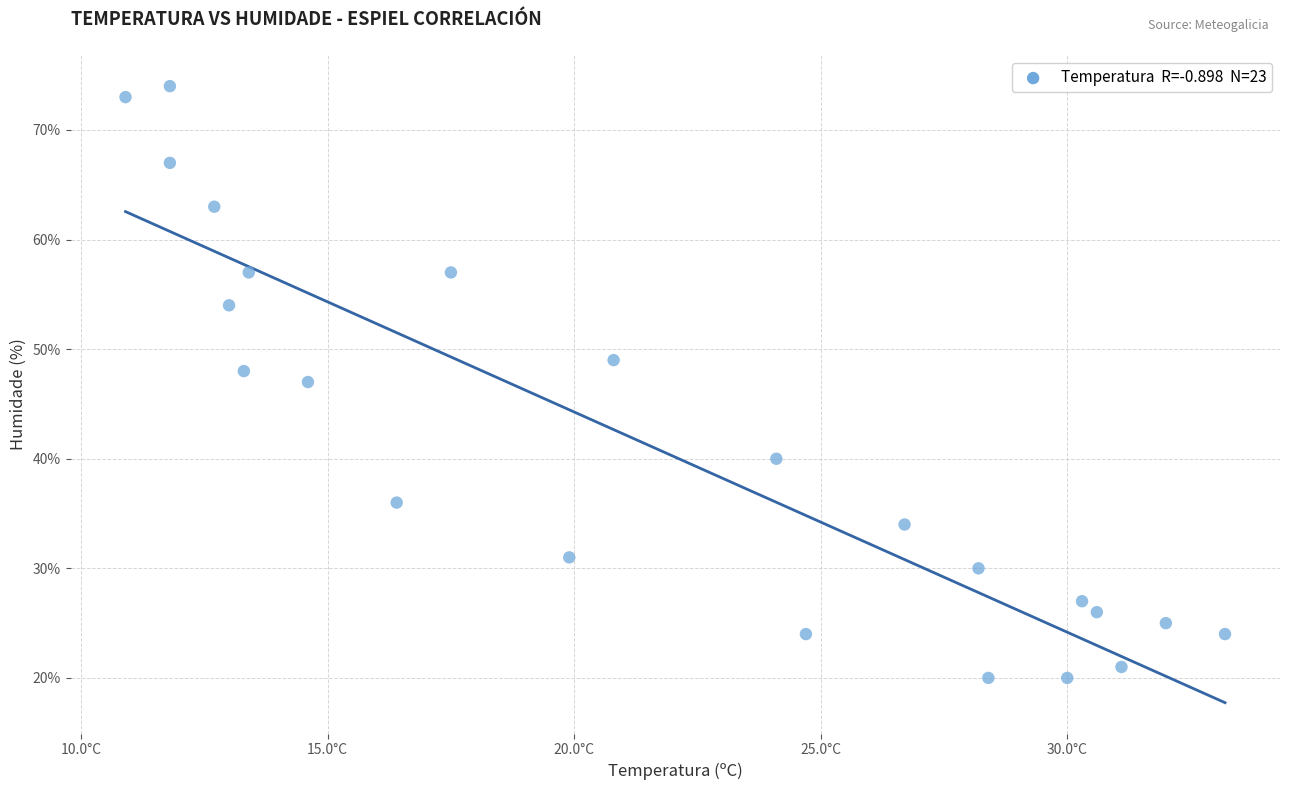

What is the range of Y values (max minus min)?

54